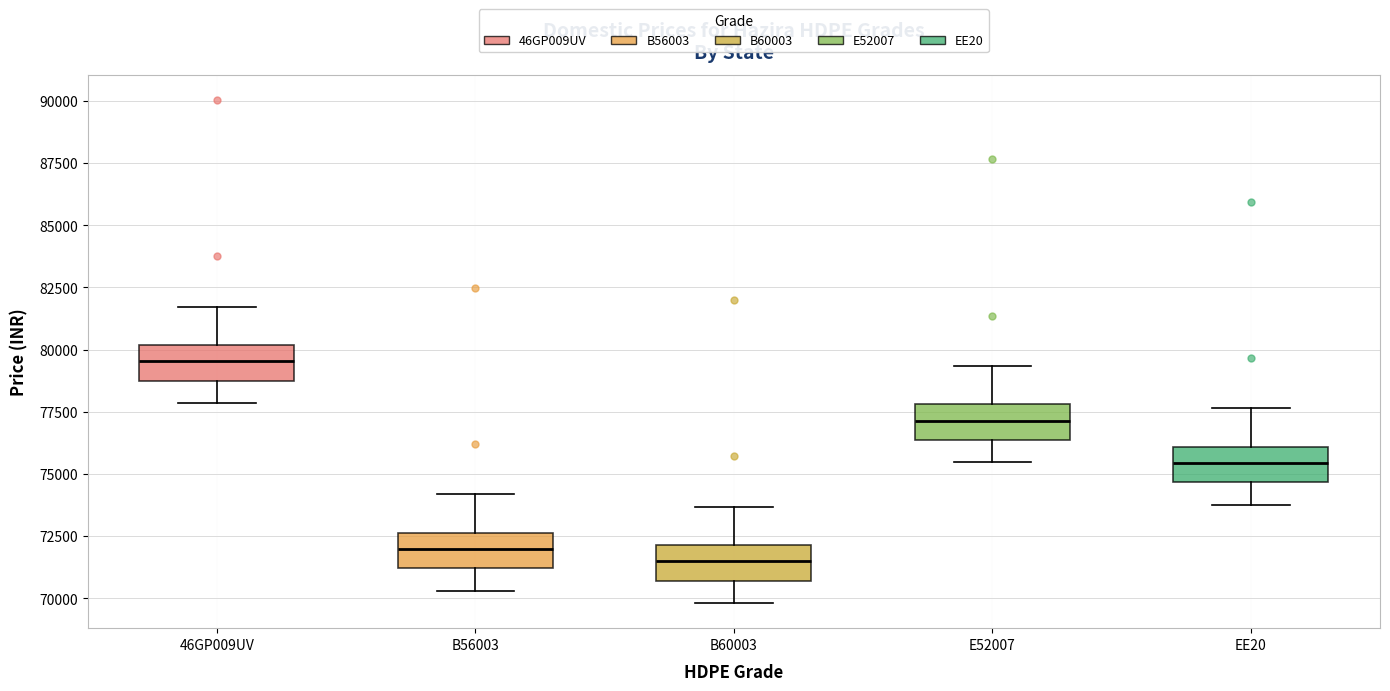

Reading left to right, read every box against the y-axis: the position of its median line, the range the box covers, and the ends of its whiskers. The values are not printed on the chart, so give them approximately, as read against the axis.

46GP009UV: median 79500, box 78500 to 80000, whiskers 78000 to 81500
B56003: median 72000, box 71000 to 72500, whiskers 70500 to 74000
B60003: median 71500, box 70500 to 72000, whiskers 70000 to 73500
E52007: median 77000, box 76500 to 78000, whiskers 75500 to 79500
EE20: median 75500, box 74500 to 76000, whiskers 74000 to 77500